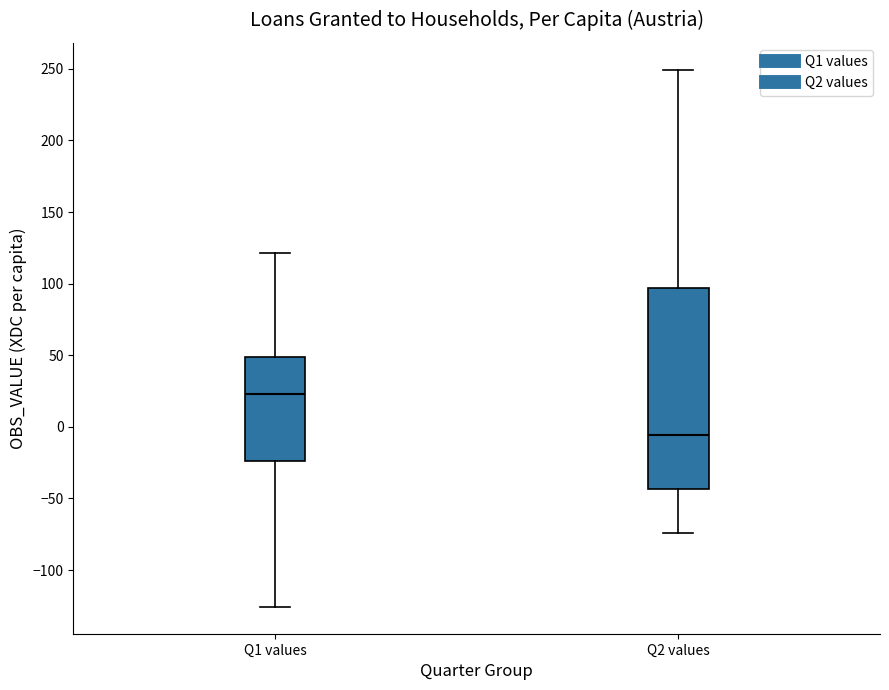

Reading left to right, read every box against the y-axis: the position of its median line, the range the box covers, and the ends of its whiskers. The values are not printed on the chart, so give them approximately, as read against the axis.

Q1 values: median 25, box -25 to 50, whiskers -125 to 120
Q2 values: median -5, box -45 to 95, whiskers -75 to 250